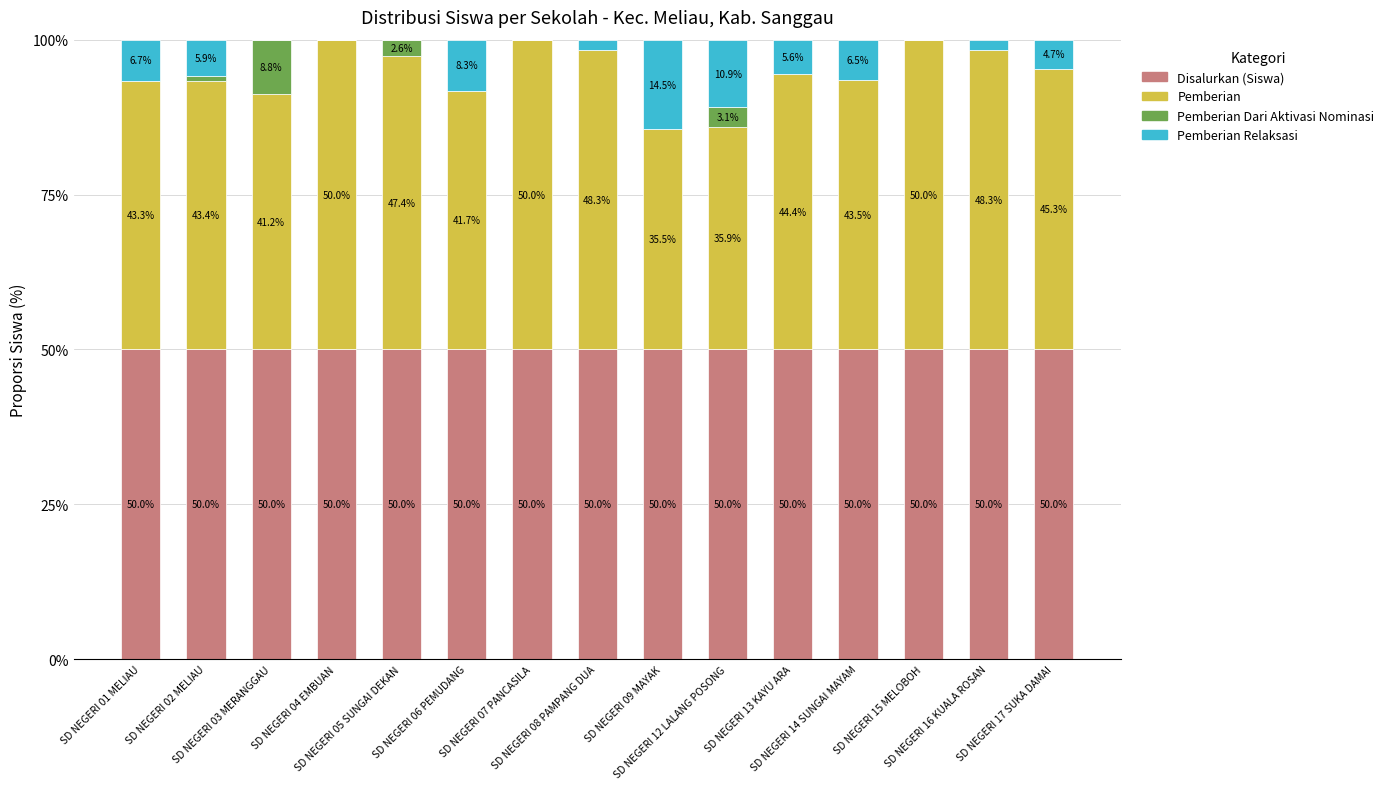

What is the highest value of the Disalurkan (Siswa) series?

50.0